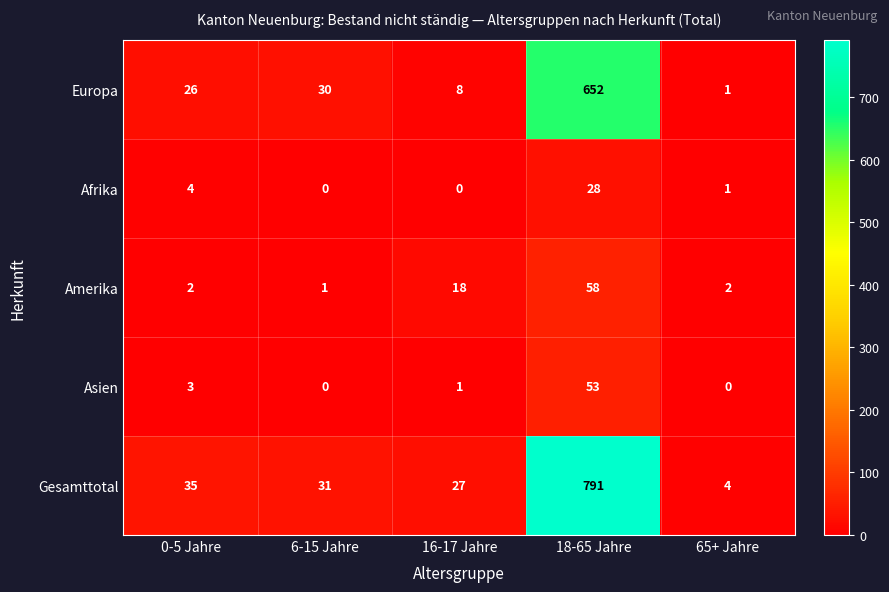

At which label is Asien closest to 26?

0-5 Jahre